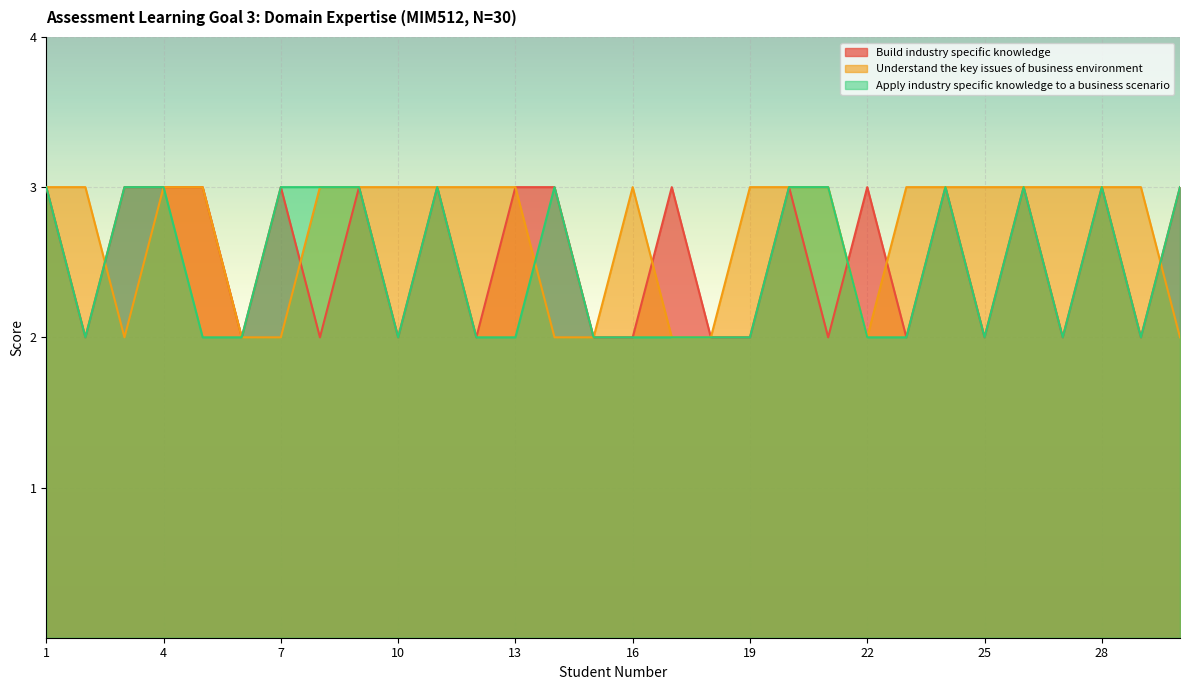

The Apply industry specific knowledge to a business scenario series shows 3 at 18. True or false?

False